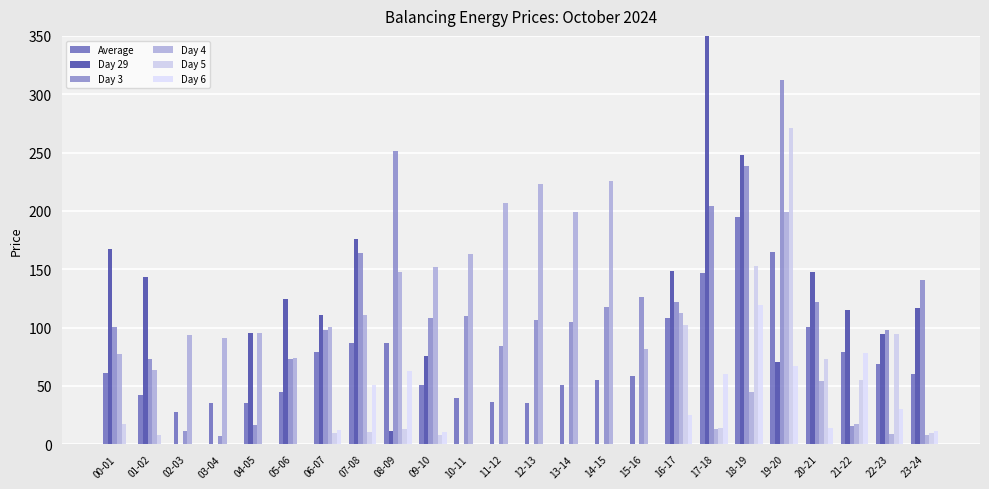

What are all the series names shown in the legend?

Average, Day 29, Day 3, Day 4, Day 5, Day 6